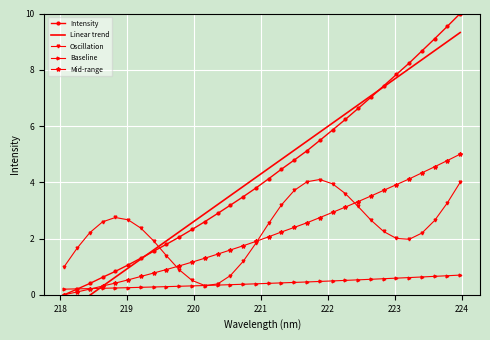

True or false: Intensity has more than 0 points higher than both neighbors.

False